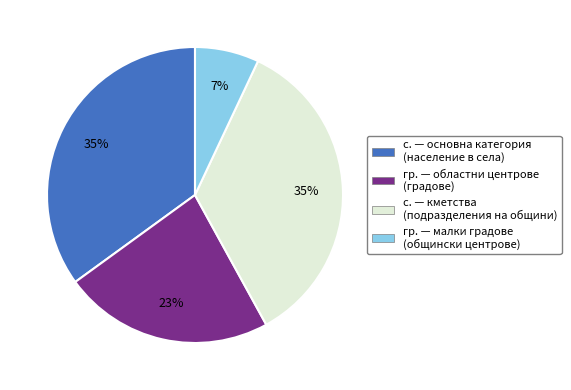

Count the number of slices in the pie.

4